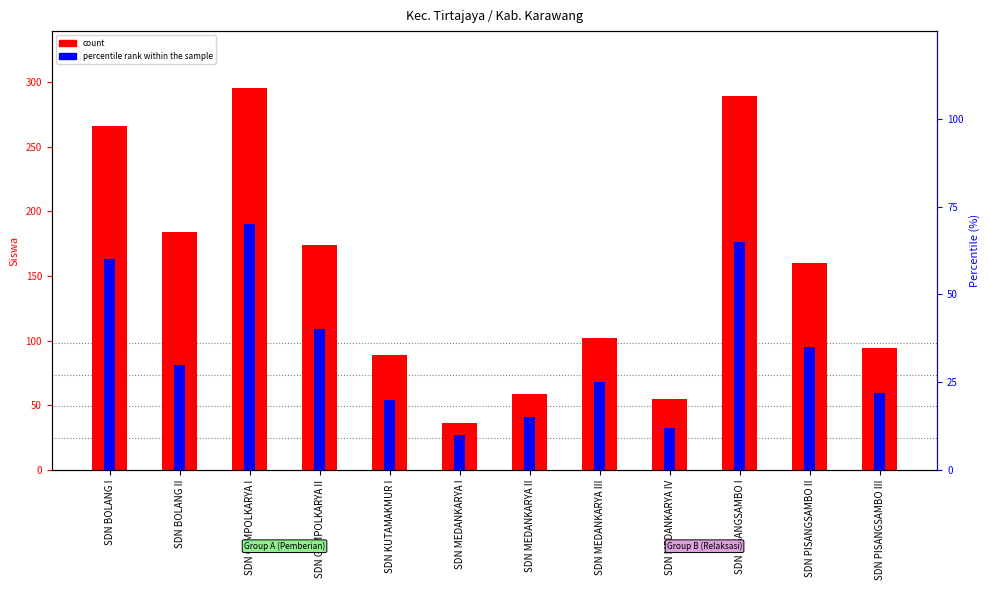

The value of percentile rank within the sample at SDN BOLANG II is 44. True or false?

False